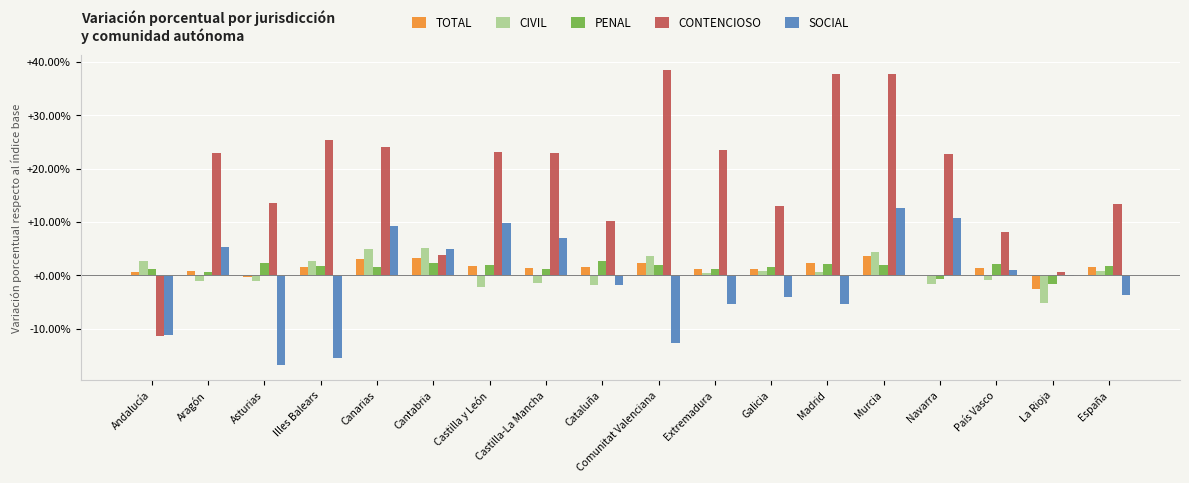

Are the bars horizontal?

No